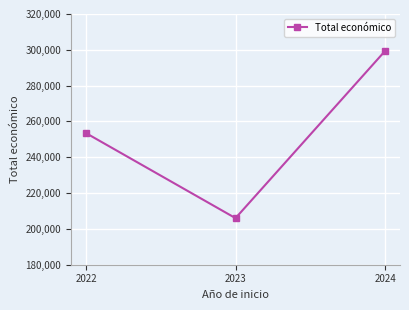

Read the value at 2023.

206008